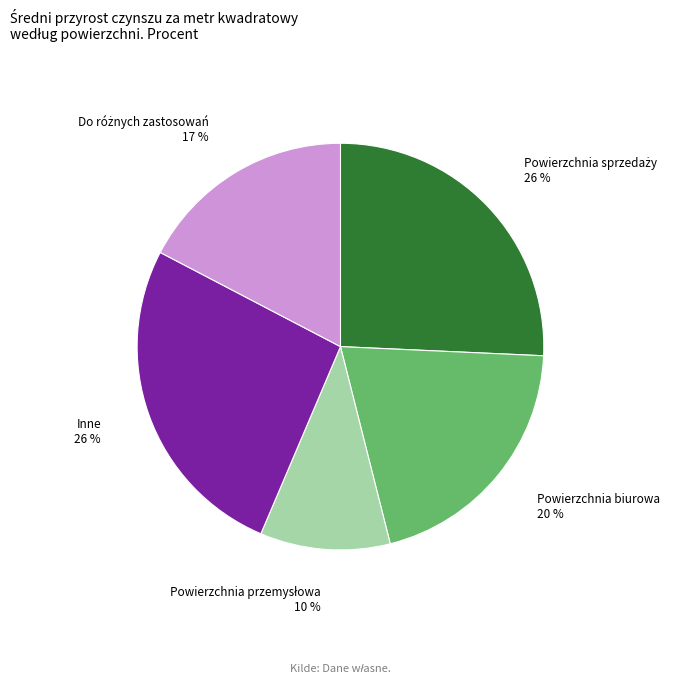

Does any single category account for the majority?

No